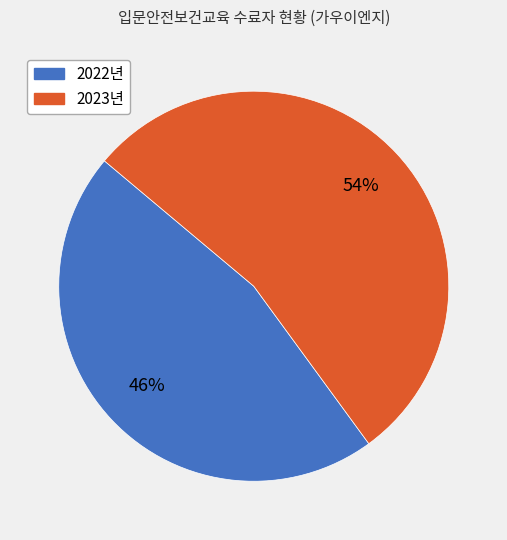

Does any single category account for the majority?

Yes